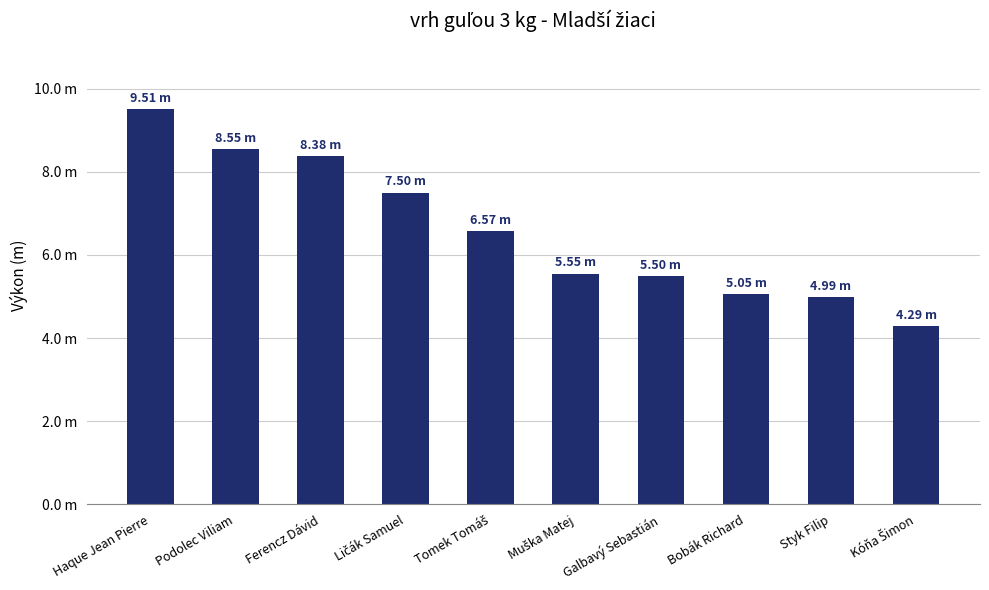

What is the label of the 5th bar from the left?

Tomek Tomáš